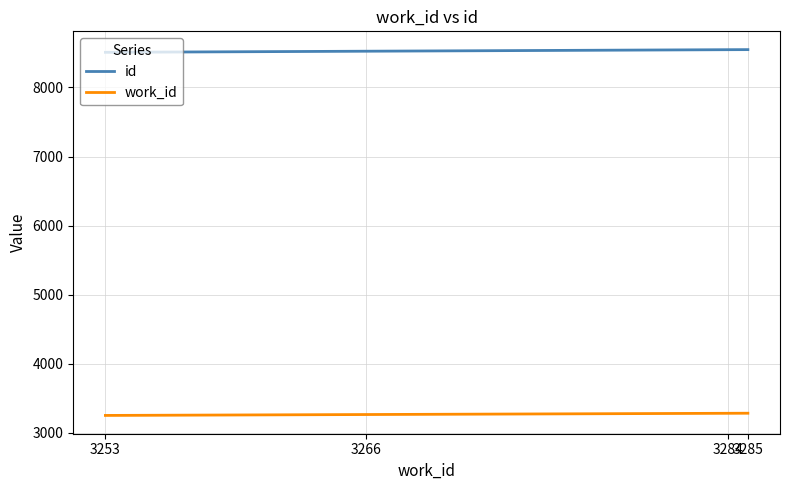

True or false: id and work_id cross at least once.

False